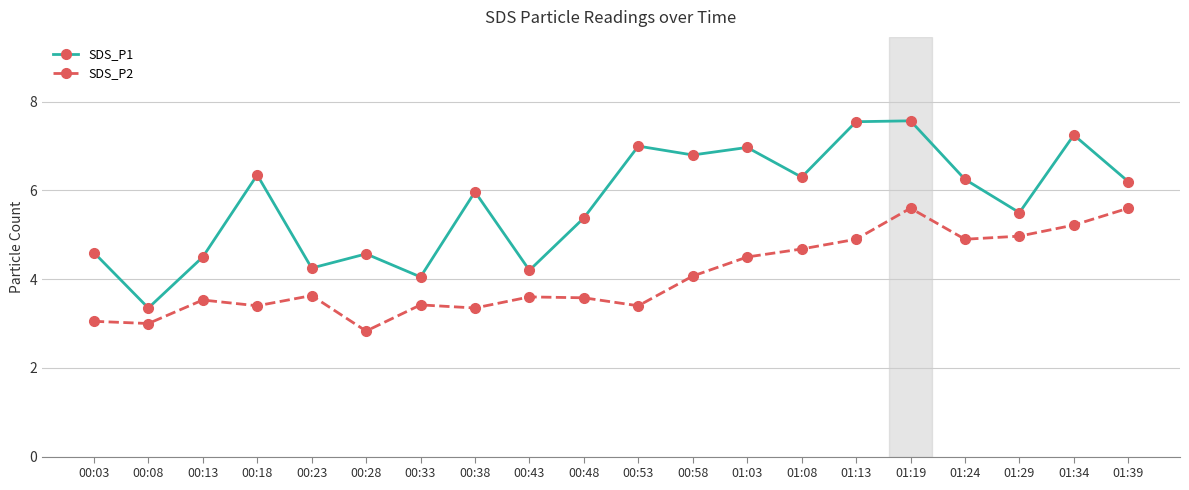

Rank the series at 01:39 from highest to lowest value.

SDS_P1, SDS_P2